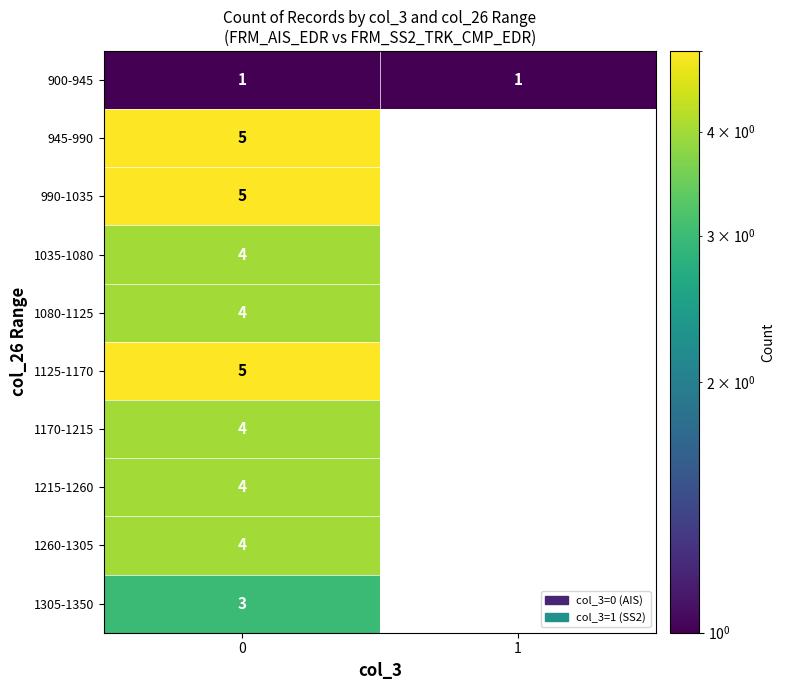

Which series has the largest range (max minus min)?

row_0